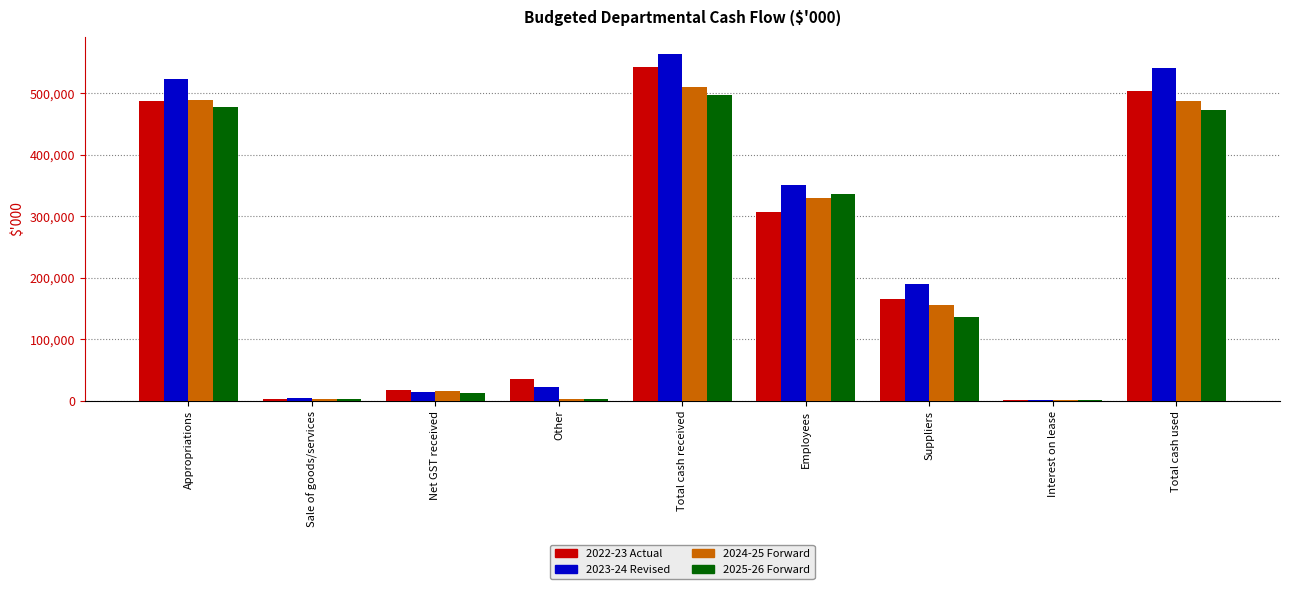

What is the sum of the 2024-25 Forward values at Suppliers and Net GST received?

170994